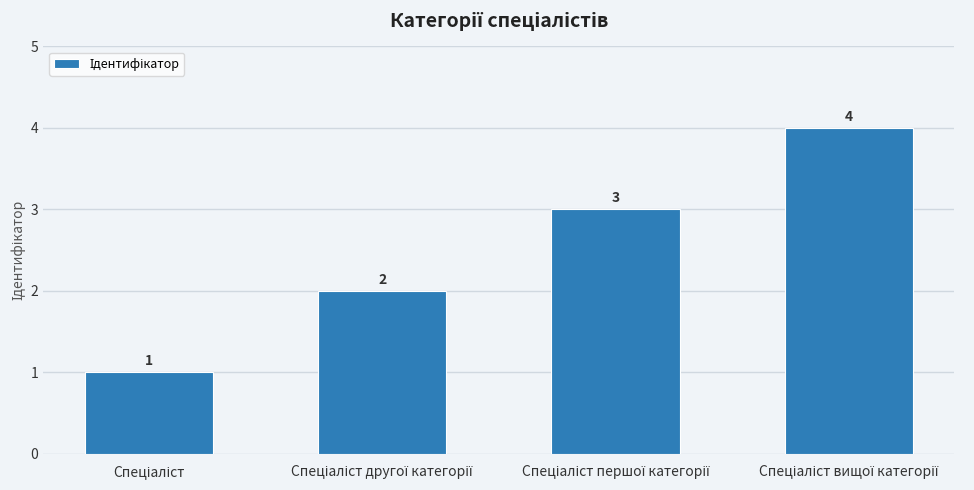

Are the bars grouped side by side (vs. stacked)?

No